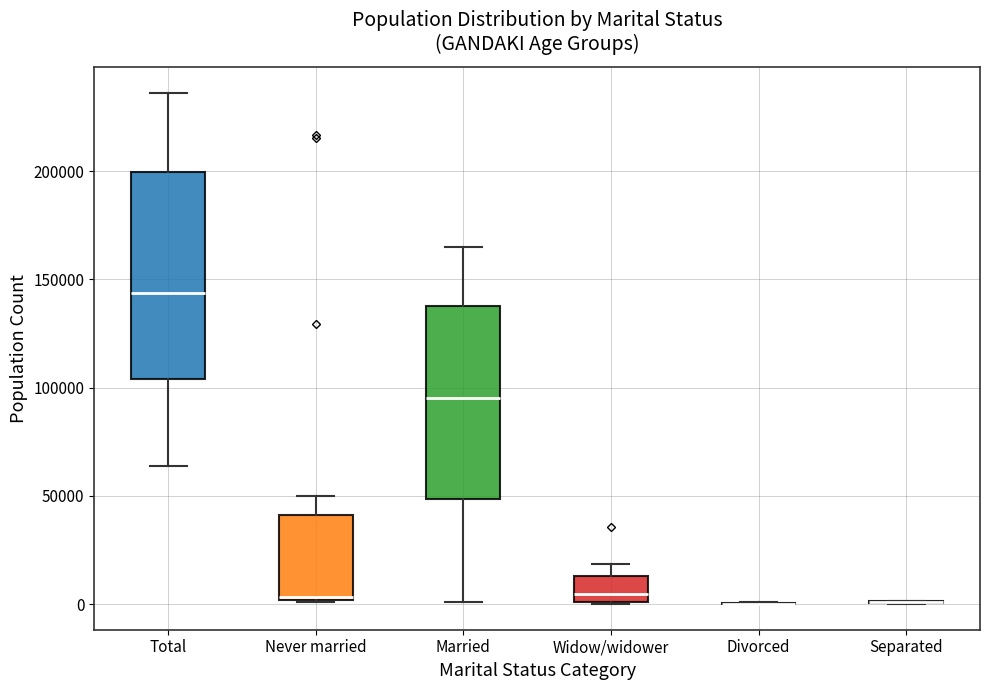

Reading left to right, read every box against the y-axis: the position of its median line, the range the box covers, and the ends of its whiskers. The values are not printed on the chart, so give them approximately, as read against the axis.

Total: median 145000, box 105000 to 200000, whiskers 65000 to 235000
Never married: median 5000, box 0 to 40000, whiskers 0 to 50000
Married: median 95000, box 50000 to 140000, whiskers 0 to 165000
Widow/widower: median 5000, box 0 to 15000, whiskers 0 to 20000
Divorced: box collapsed to a line at 0, whiskers 0 to 0
Separated: box collapsed to a line at 0, whiskers 0 to 0